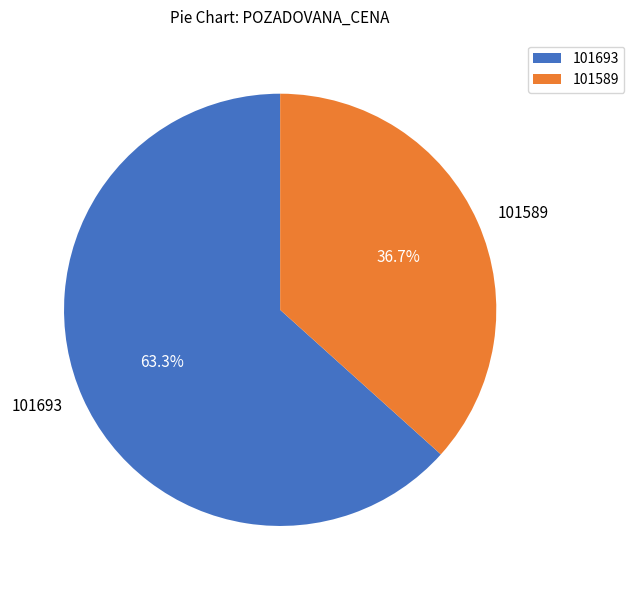

Rank the categories by value from lowest to highest.

101589, 101693